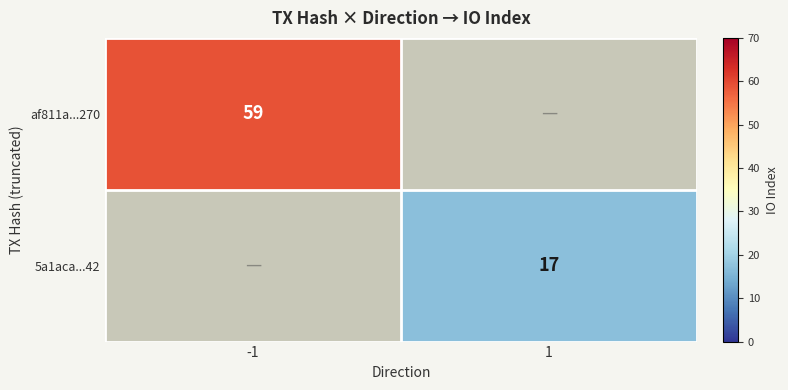

True or false: 5a1aca...42 has a value of 29 at 1.

False